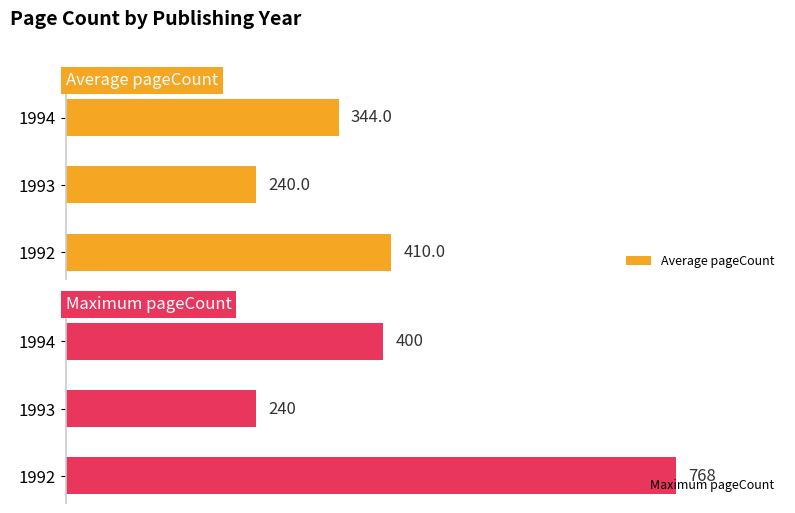

What is the value of the Maximum pageCount bar at the 1st from the left?

768